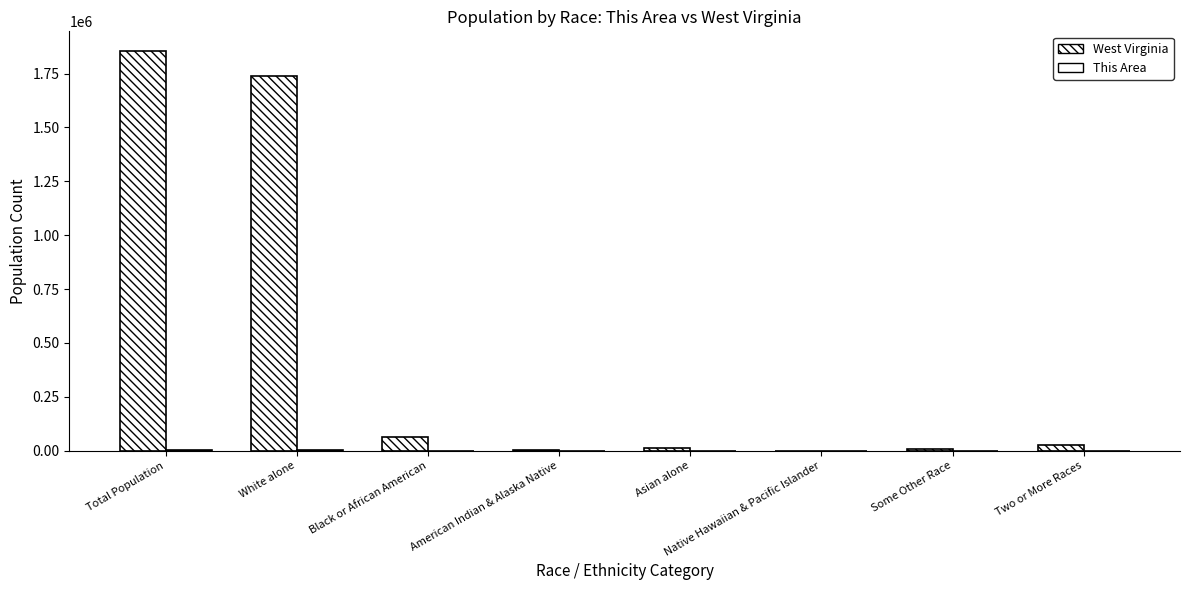

Are the bars horizontal?

No